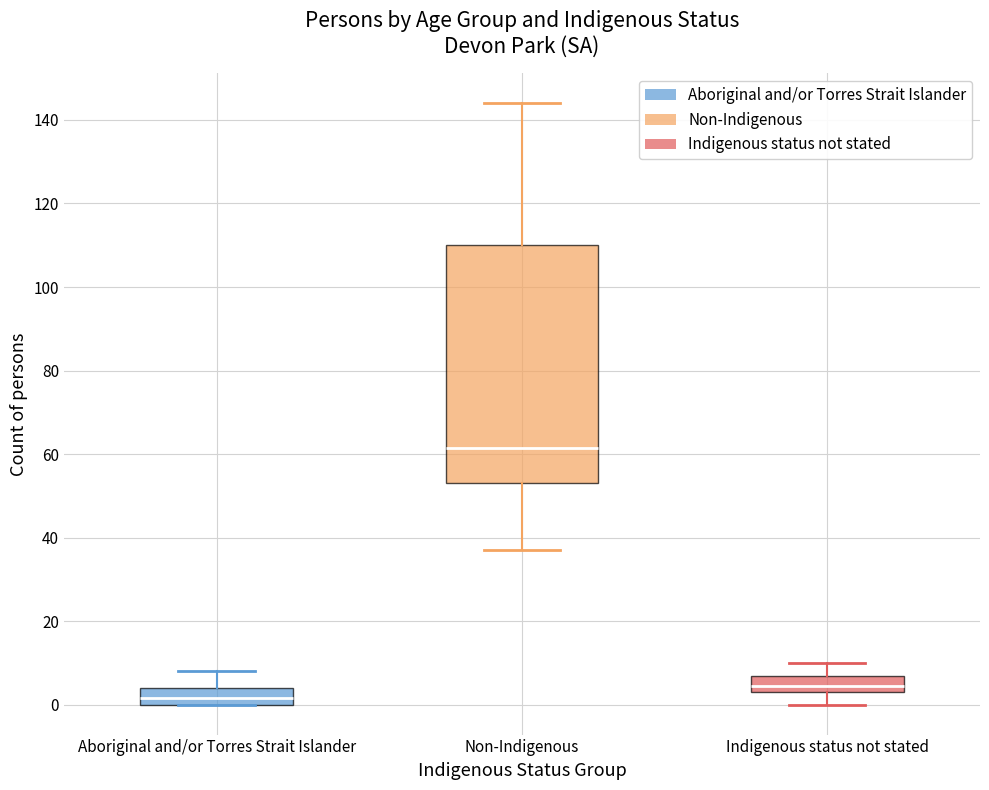

Which box is the tallest, from its lower edge to its upper edge?

Non-Indigenous